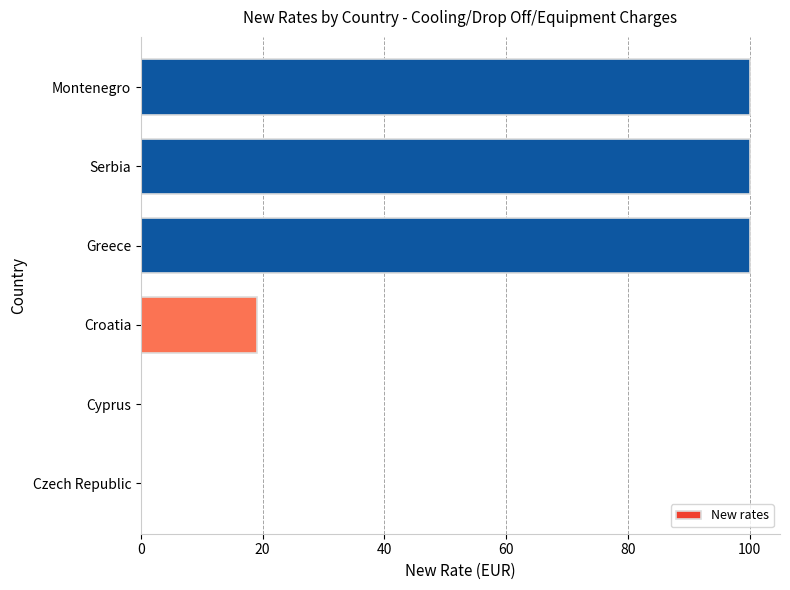

Which has a higher value, Croatia or Cyprus?

Croatia